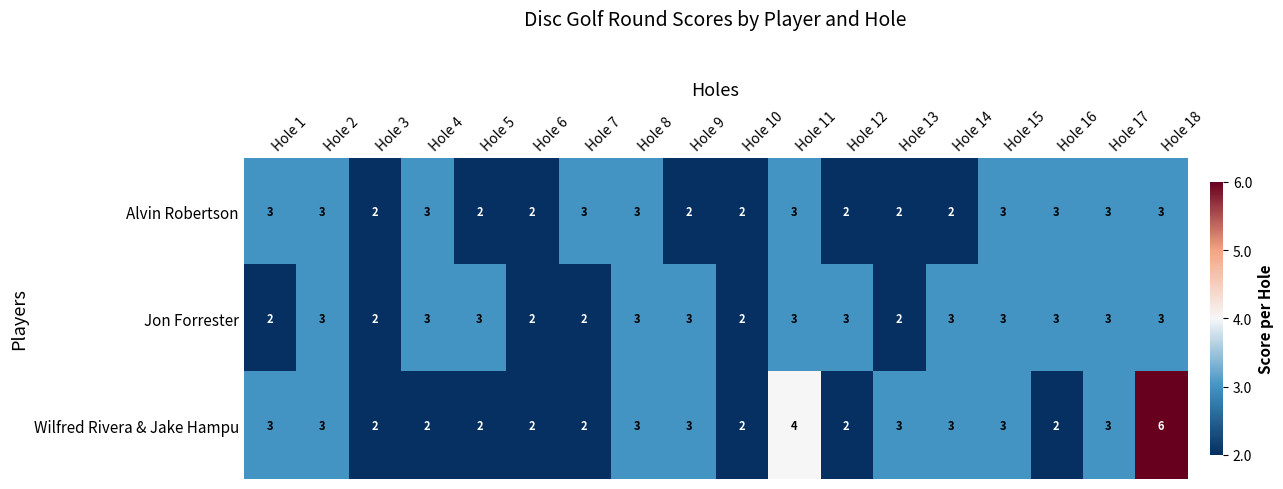

Rank the series by their average value, from lowest to highest.

Alvin Robertson, Jon Forrester, Wilfred Rivera & Jake Hampu